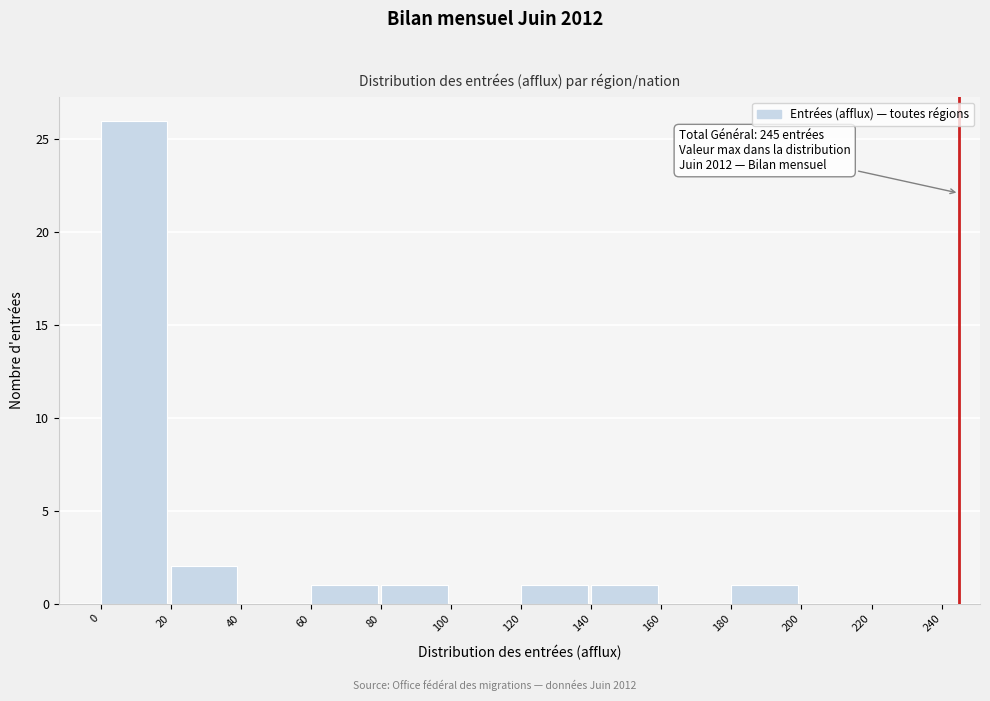

Which range on the x-axis has the tallest bar?

0 to 20